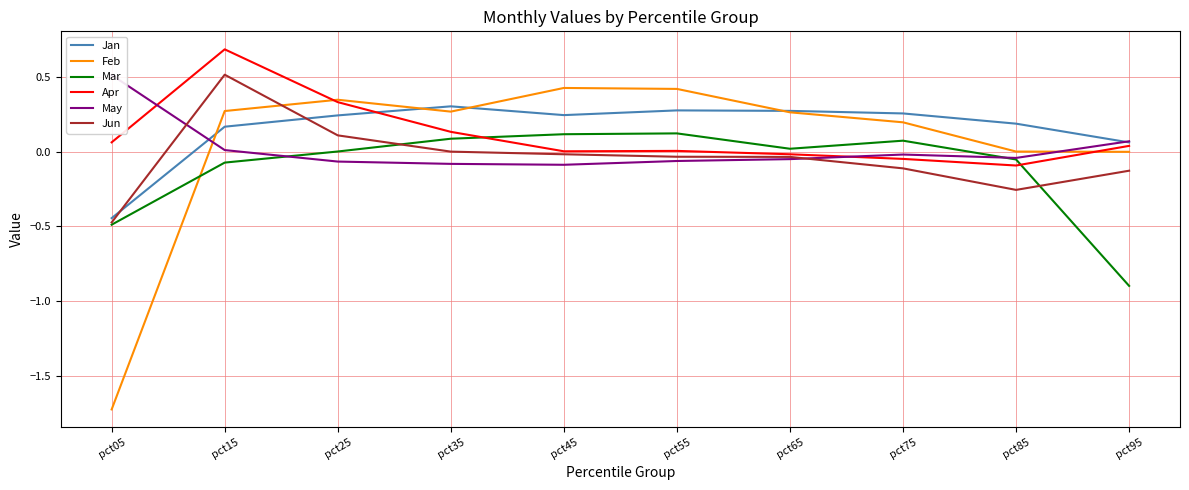

Rank the categories by Feb value from lowest to highest.

pct05, pct95, pct85, pct75, pct65, pct35, pct15, pct25, pct55, pct45